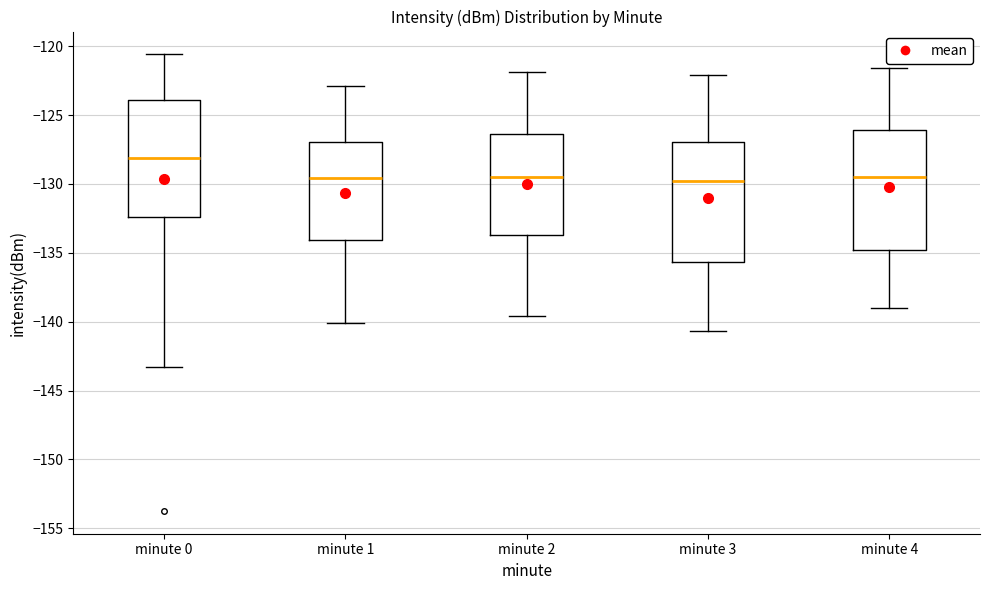

Reading left to right, transcribe this box plot: for each box, give where its median line is, the range the box spans, and where its two whiskers end, as read against the y-axis. The values are not printed on the chart, so give them approximately, as read against the axis.

minute 0: median -128.0, box -132.5 to -124.0, whiskers -143.5 to -120.5
minute 1: median -129.5, box -134.0 to -127.0, whiskers -140.0 to -123.0
minute 2: median -129.5, box -133.5 to -126.5, whiskers -139.5 to -122.0
minute 3: median -129.5, box -135.5 to -127.0, whiskers -140.5 to -122.0
minute 4: median -129.5, box -135.0 to -126.0, whiskers -139.0 to -121.5